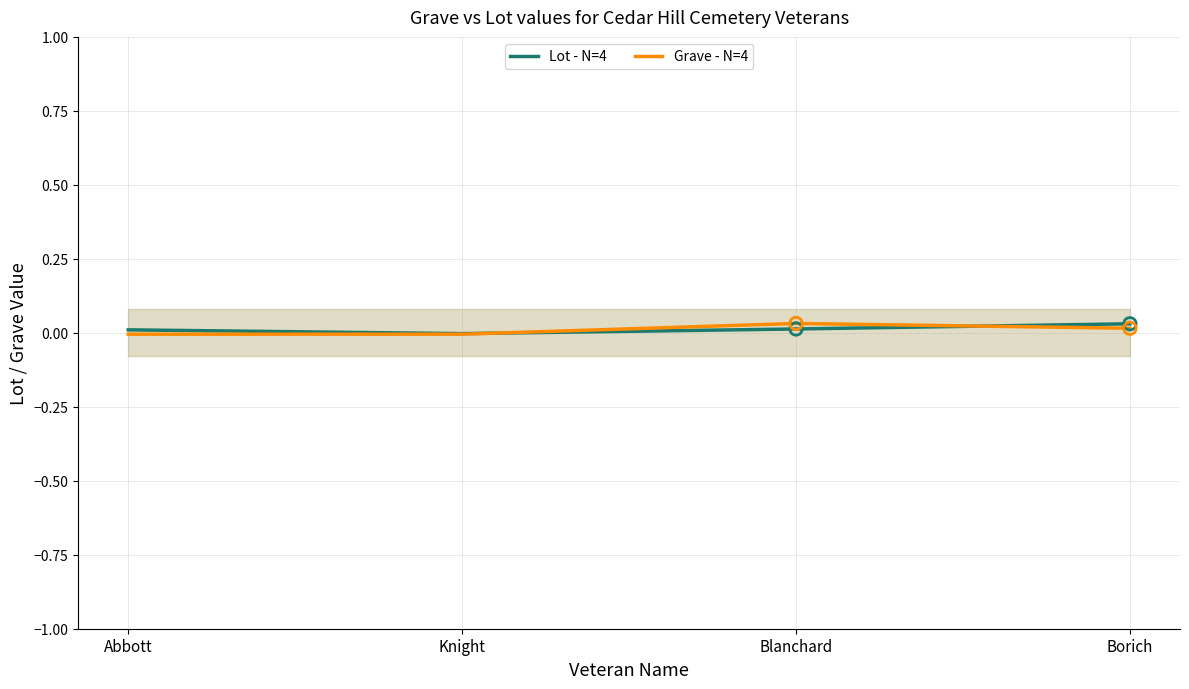

At which category is the sum across all series the highest?

Borich